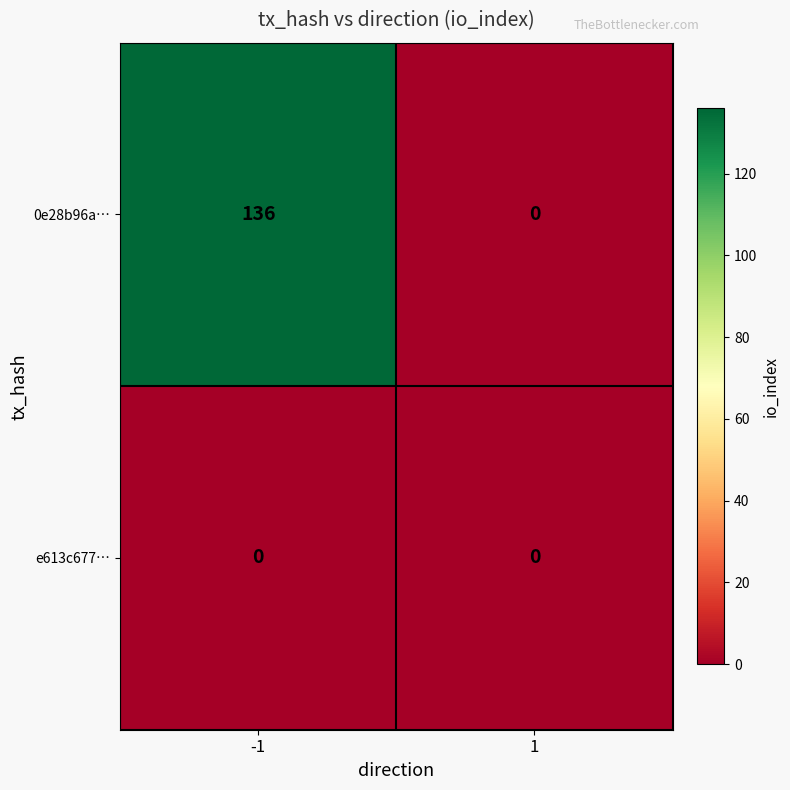

At which category is the sum across all series the highest?

-1